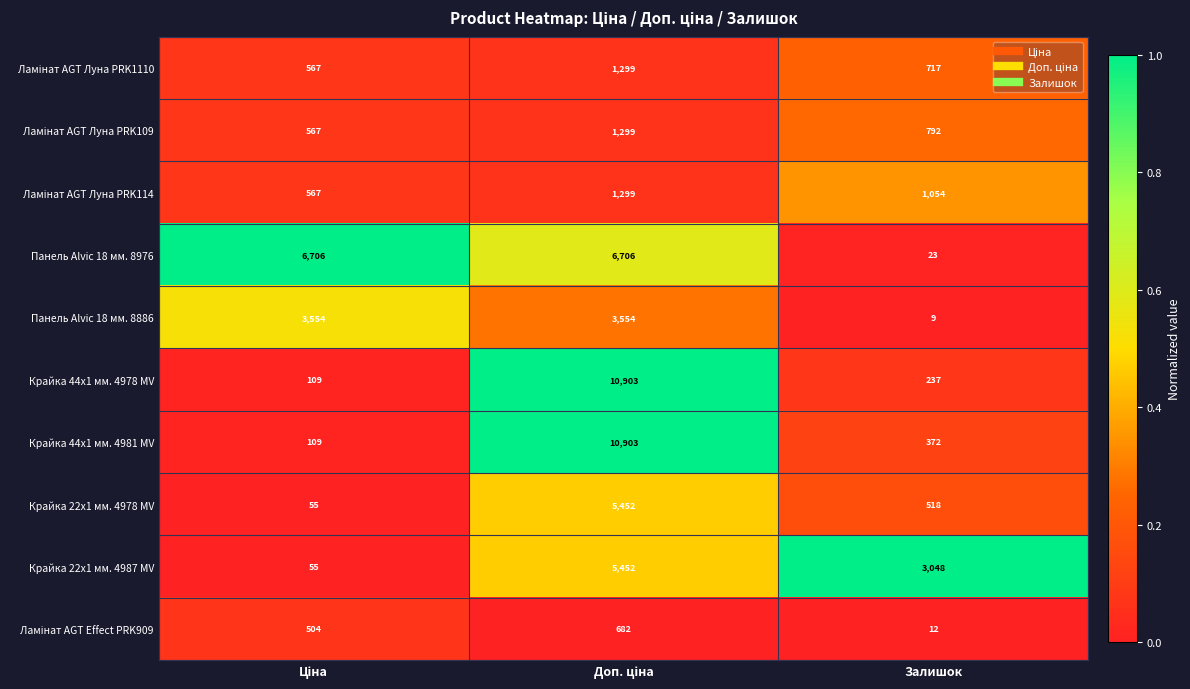

What is the sum of all Крайка 22x1 мм. 4978 MV values?

6025